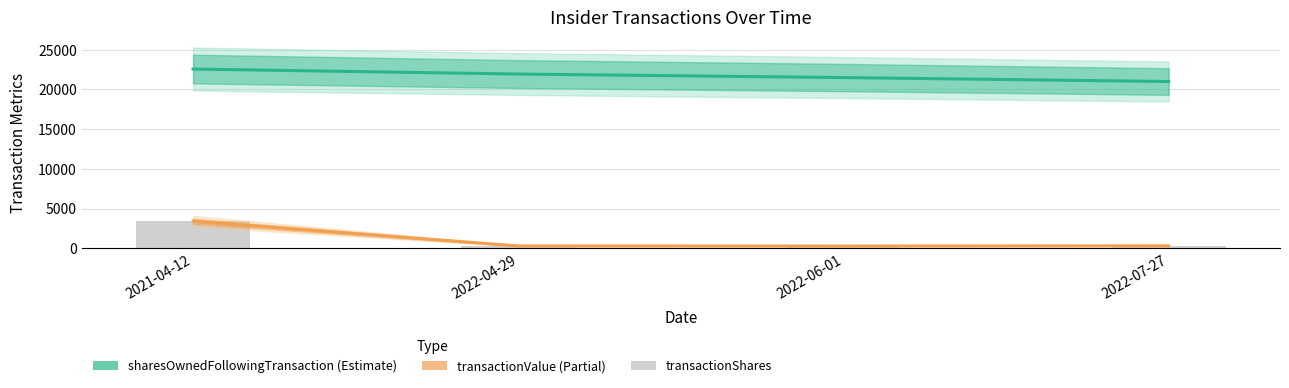

Which category has the highest value across all series?

2021-04-12